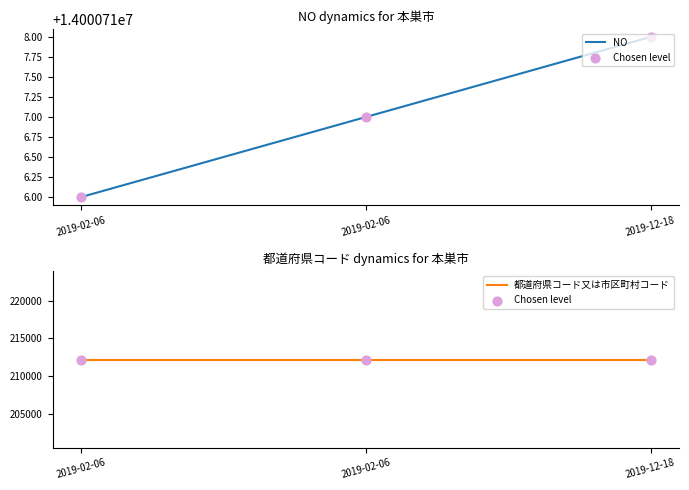

Which series reaches the maximum Y coordinate?

NO